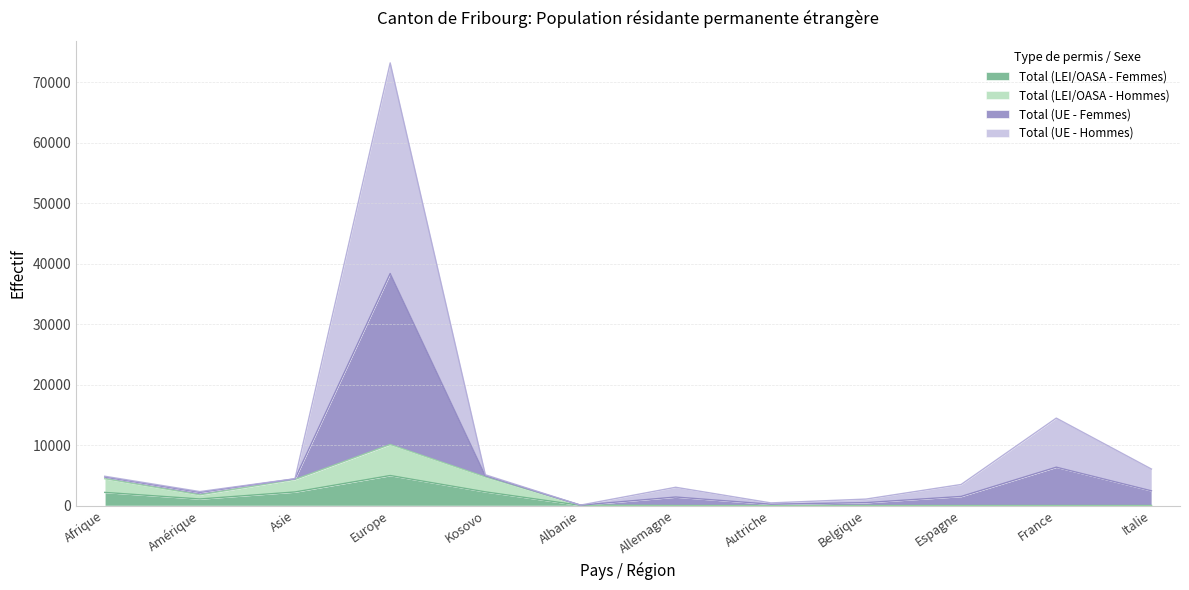

Is it true that Total (LEI/OASA - Femmes) equals 2694 at Allemagne?

False